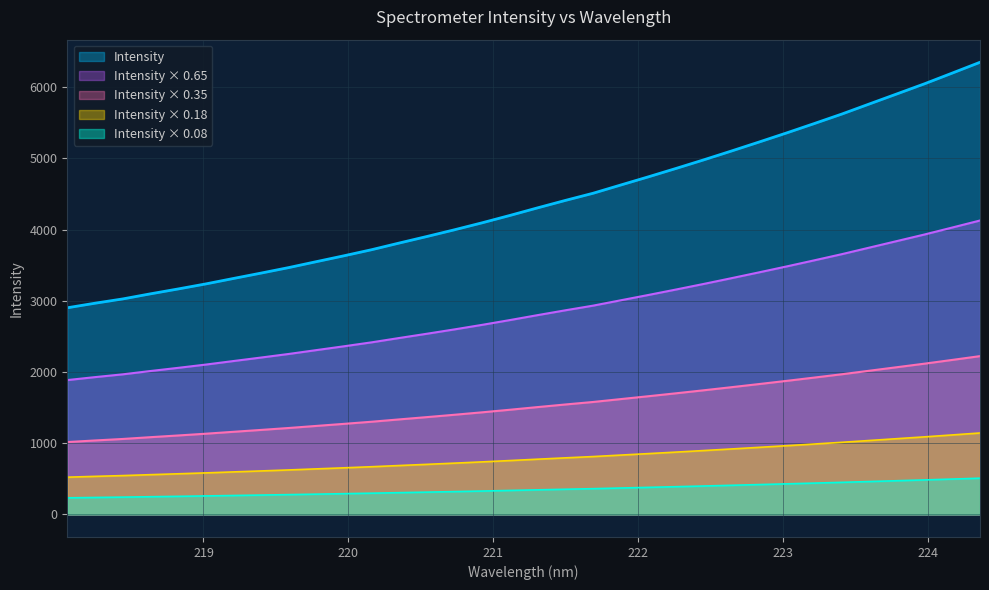

At which category does the chart reach its minimum across all series?

218.0596